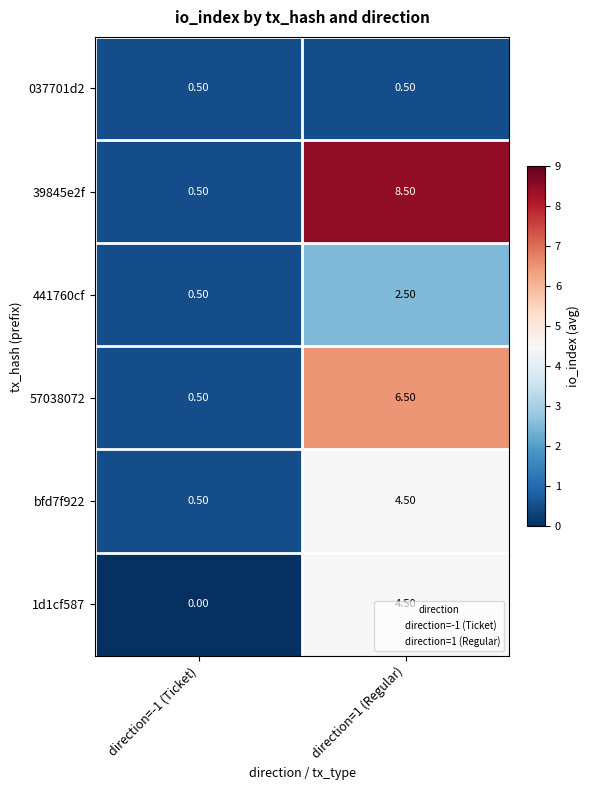

At which category is the sum across all series the highest?

direction=1 (Regular)